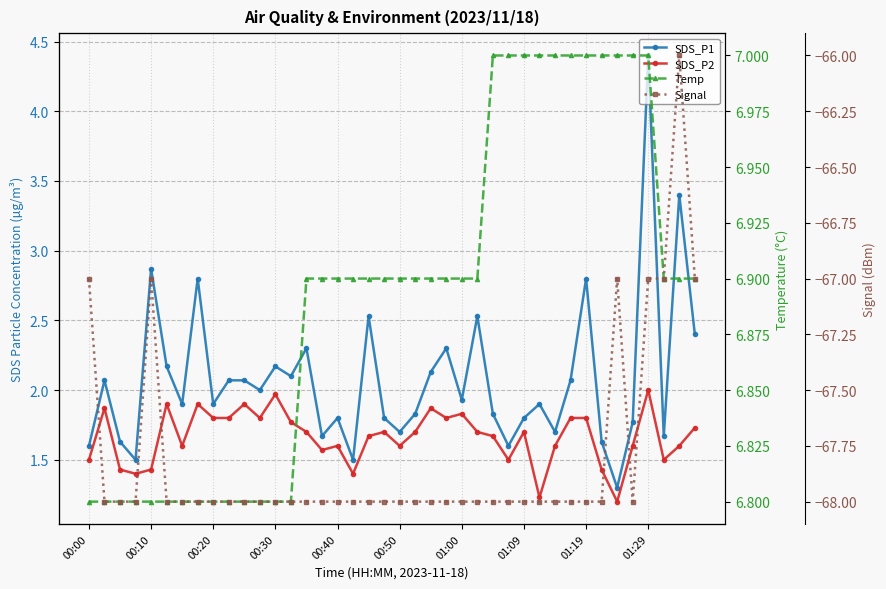

What are all the series names shown in the legend?

SDS_P1, SDS_P2, Temp, Signal